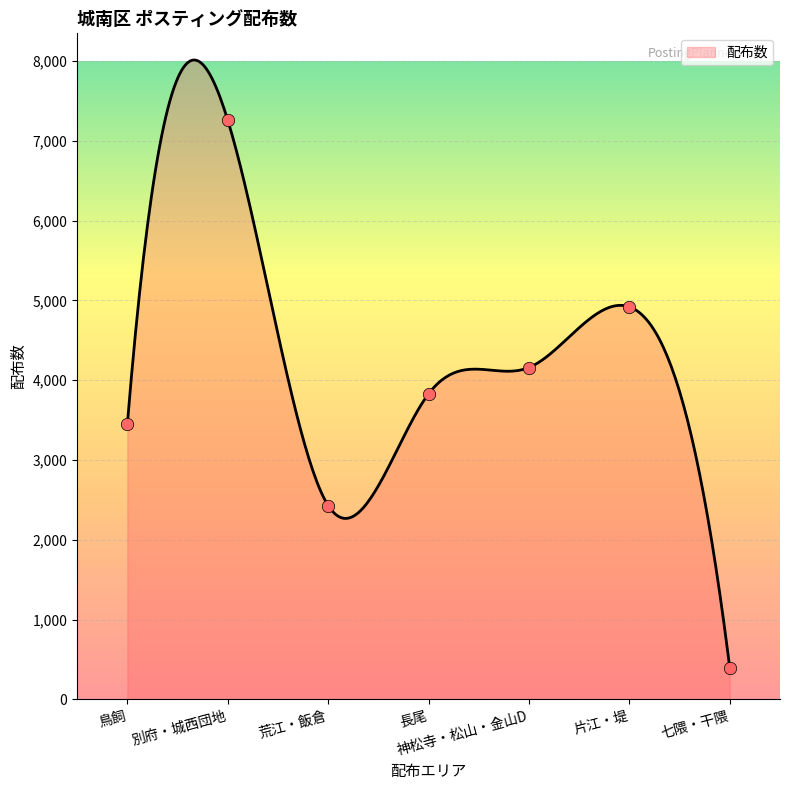

What is the ratio of the value at 別府・城西団地 to the value at 片江・堤?

1.5